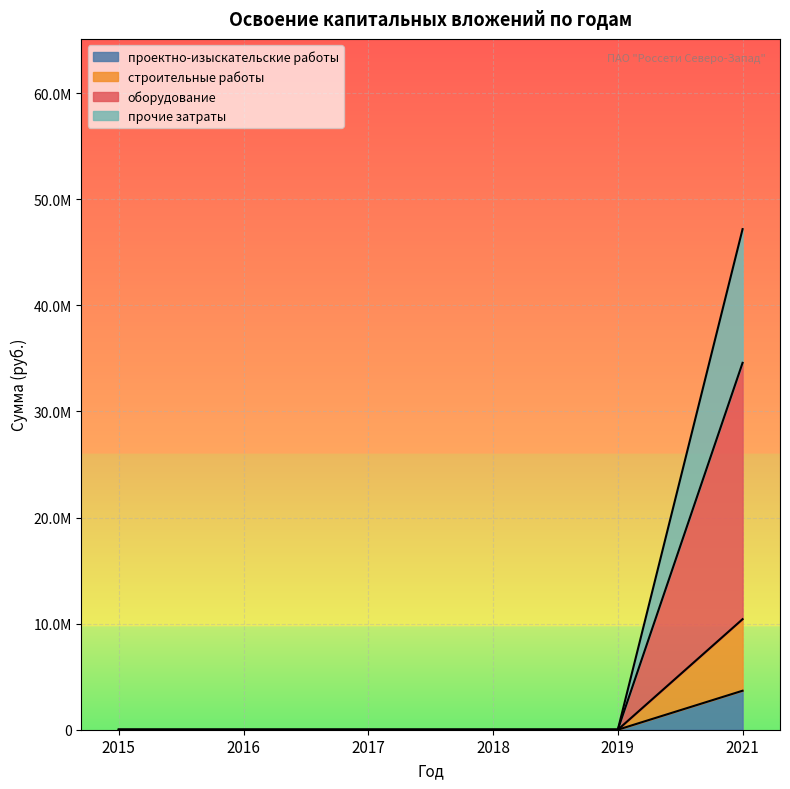

At which category is the sum across all series the highest?

2021